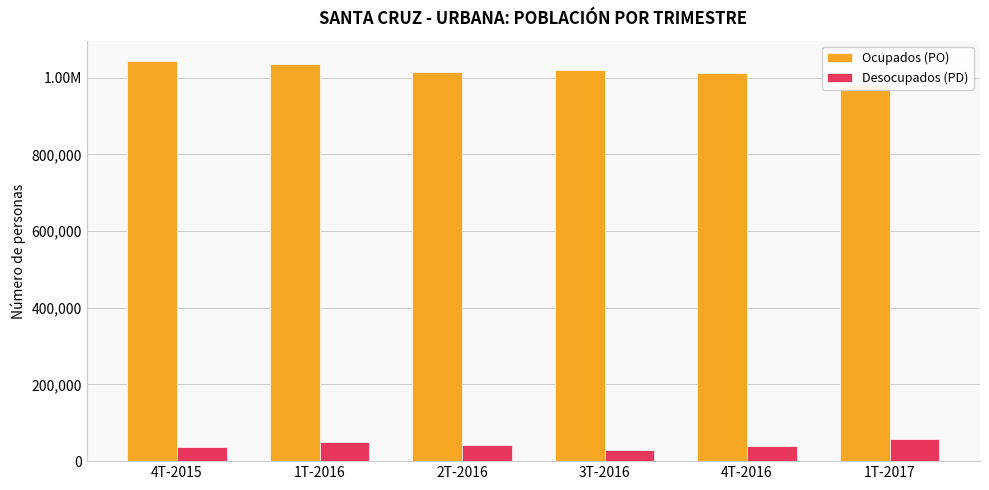

What is the highest value of the Desocupados (PD) series?

58796.9